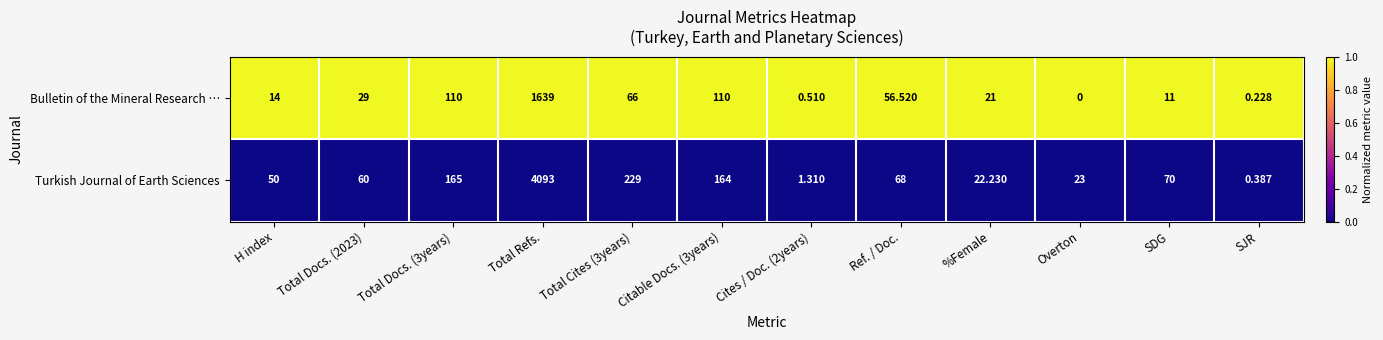

How many data points does each series have?

12